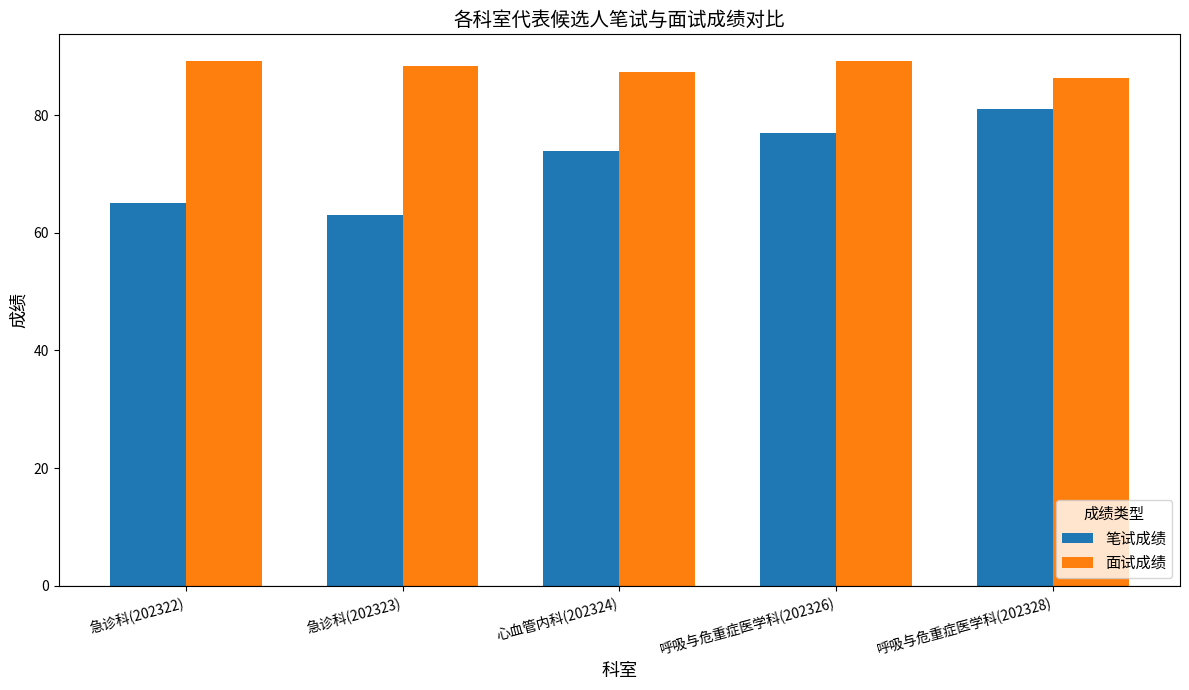

The 笔试成绩 series shows 65.0 at 急诊科(202322). True or false?

True